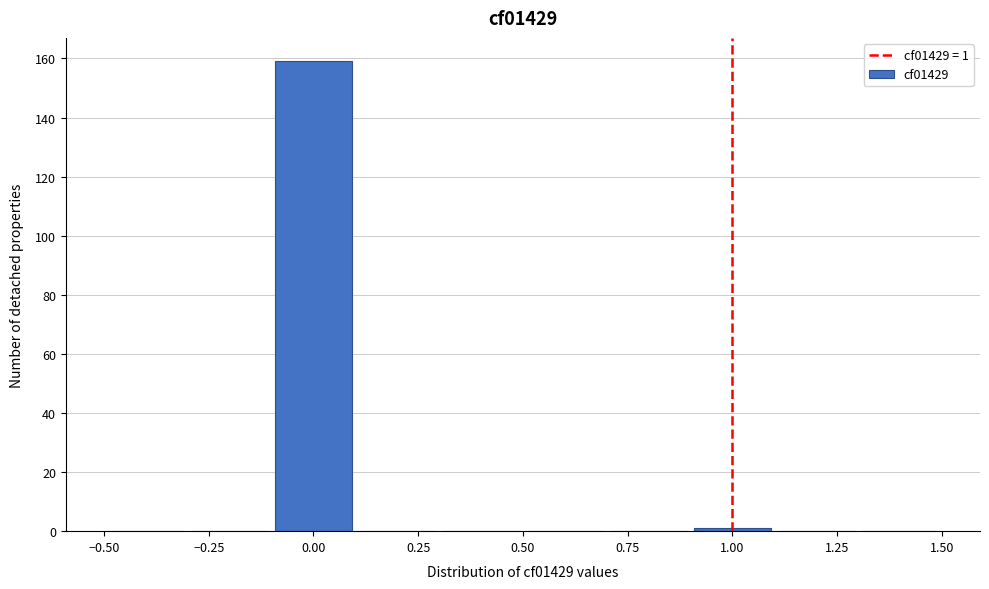

Over which range of the x-axis is the bar tallest?

-0.1 to 0.1